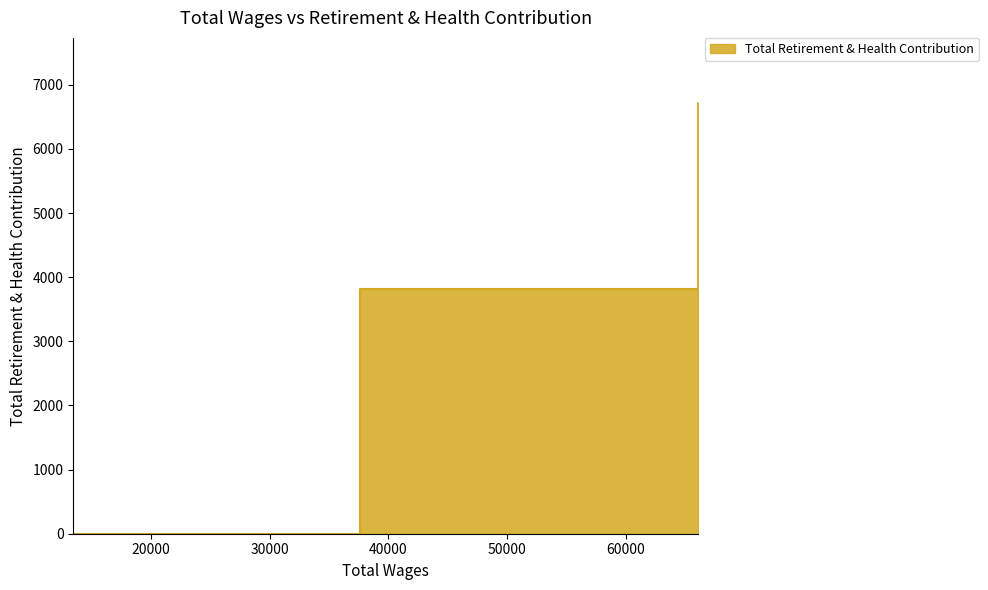

How many values are between 0 and 6724?

3